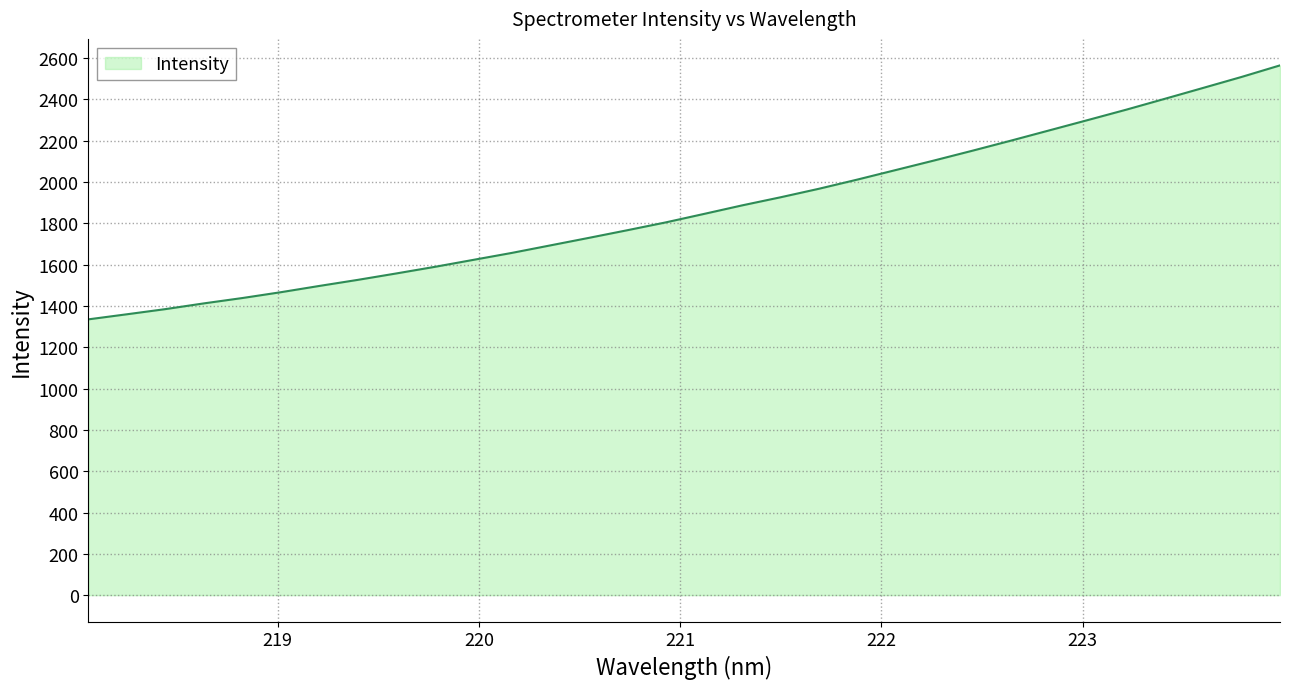

Does the chart have visible grid lines?

Yes